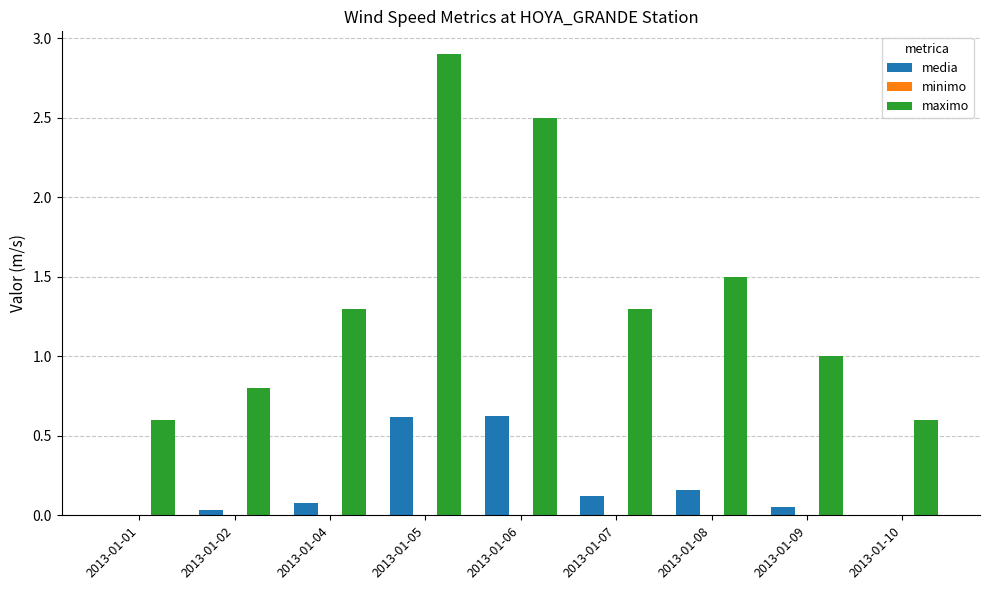

How many groups of bars are there?

9